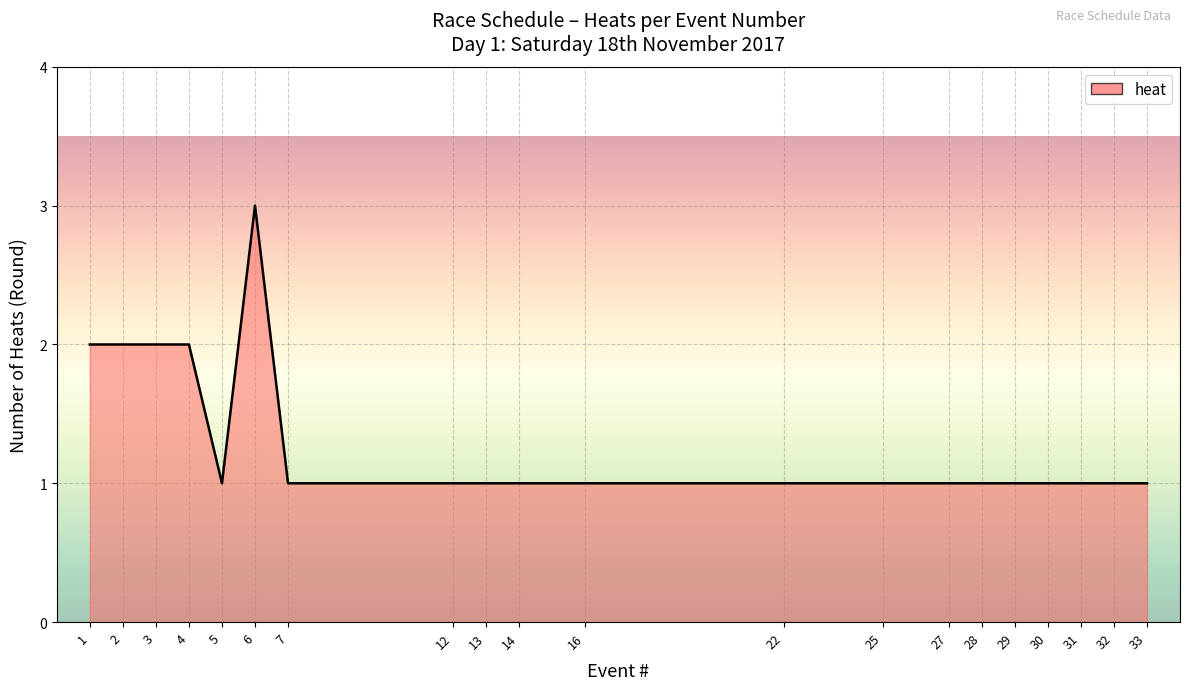

Approximately how many times larger is the value at 7 compared to 30?

1.0